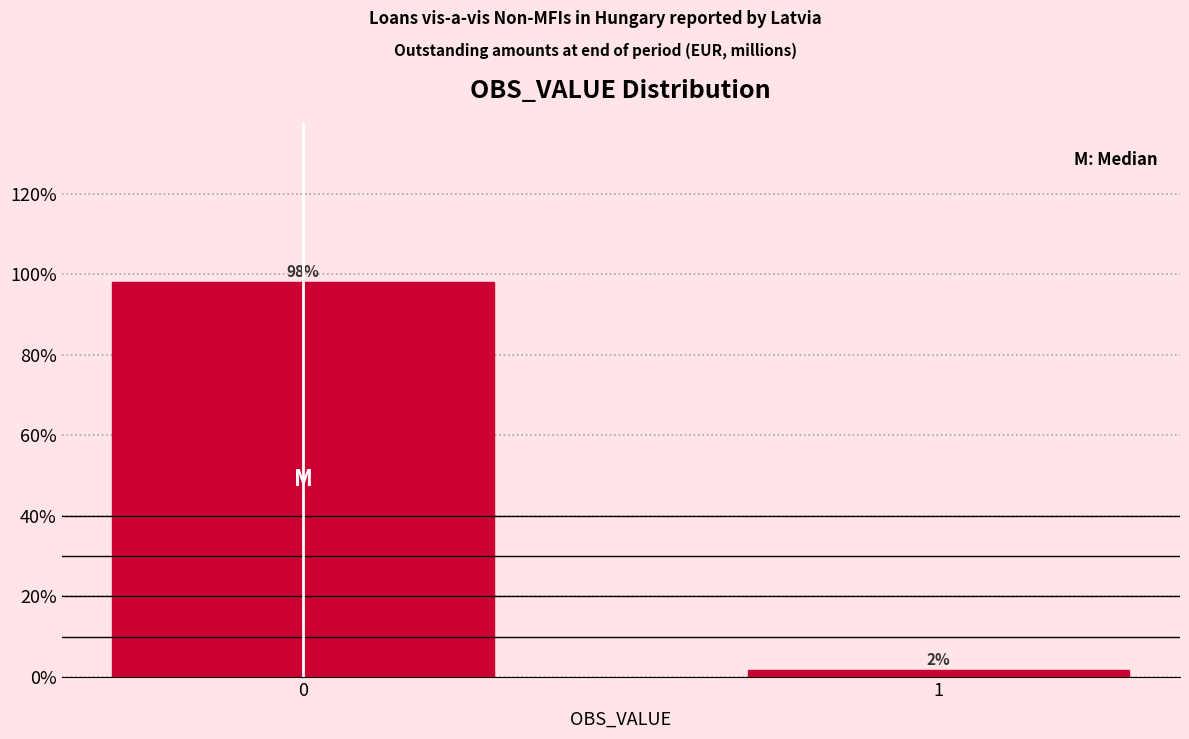

True or false: the data shows 34.6 at 0.

False